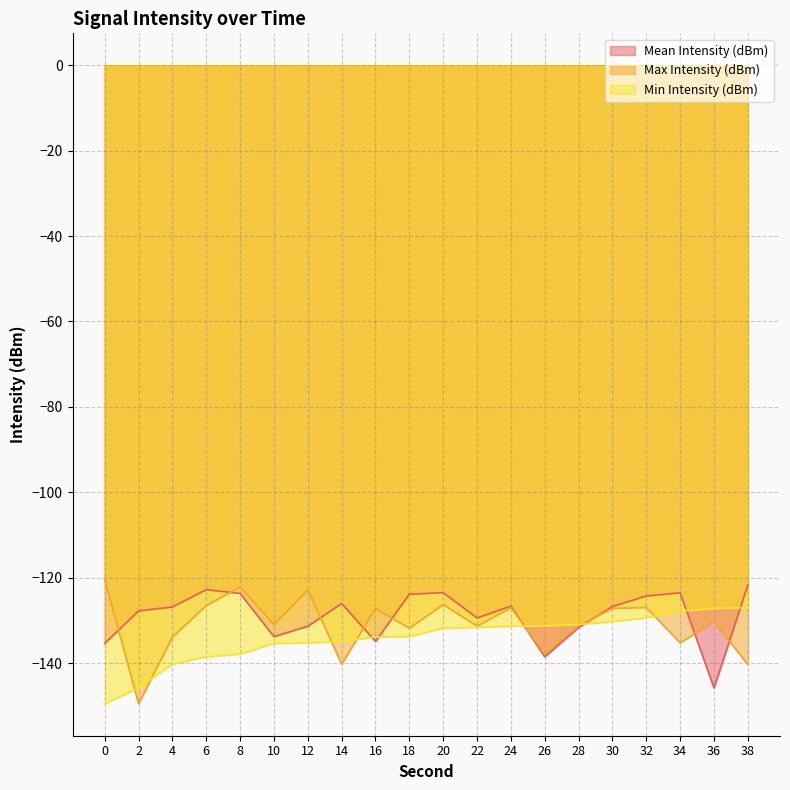

Reading right to left, transcribe all the data shown in this chart.

Mean Intensity (dBm): -121.7	-145.8	-123.6	-124.3	-126.8	-131.7	-138.5	-126.7	-129.4	-123.5	-123.9	-134.9	-126.1	-131.4	-133.8	-123.7	-122.8	-126.9	-127.8	-135.4
Max Intensity (dBm): -140.4	-130.3	-135.3	-127.0	-127.2	-131.3	-137.9	-127.0	-131.4	-126.3	-131.9	-127.2	-140.3	-122.9	-131.0	-122.2	-126.6	-133.9	-149.6	-120.4
Min Intensity (dBm): -127.0	-127.2	-127.8	-129.4	-130.3	-131.0	-131.3	-131.4	-131.7	-131.9	-133.8	-133.9	-134.9	-135.3	-135.4	-137.9	-138.5	-140.3	-145.8	-149.6